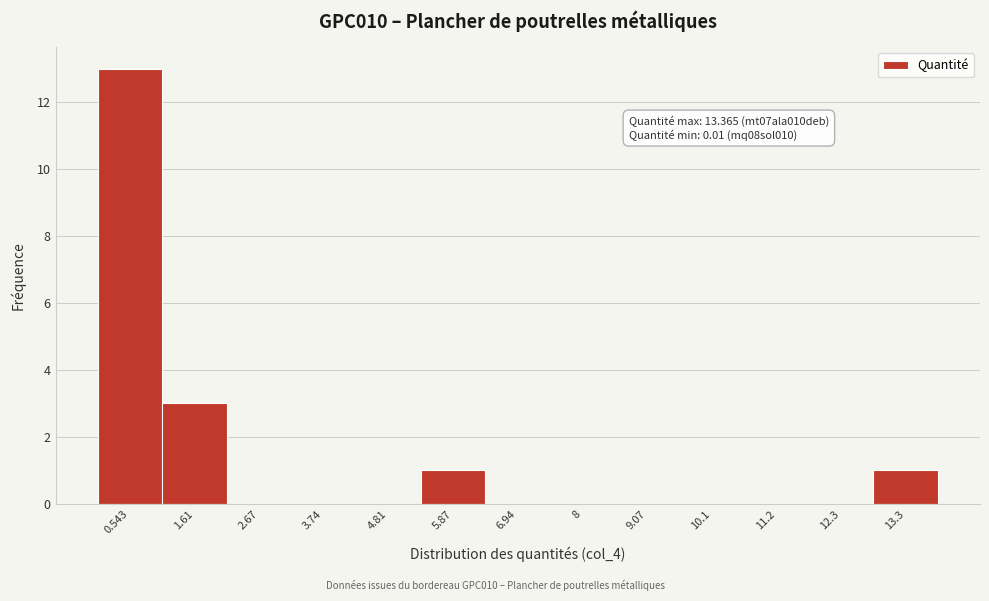

Over which range of the x-axis is the bar tallest?

0.0 to 1.0